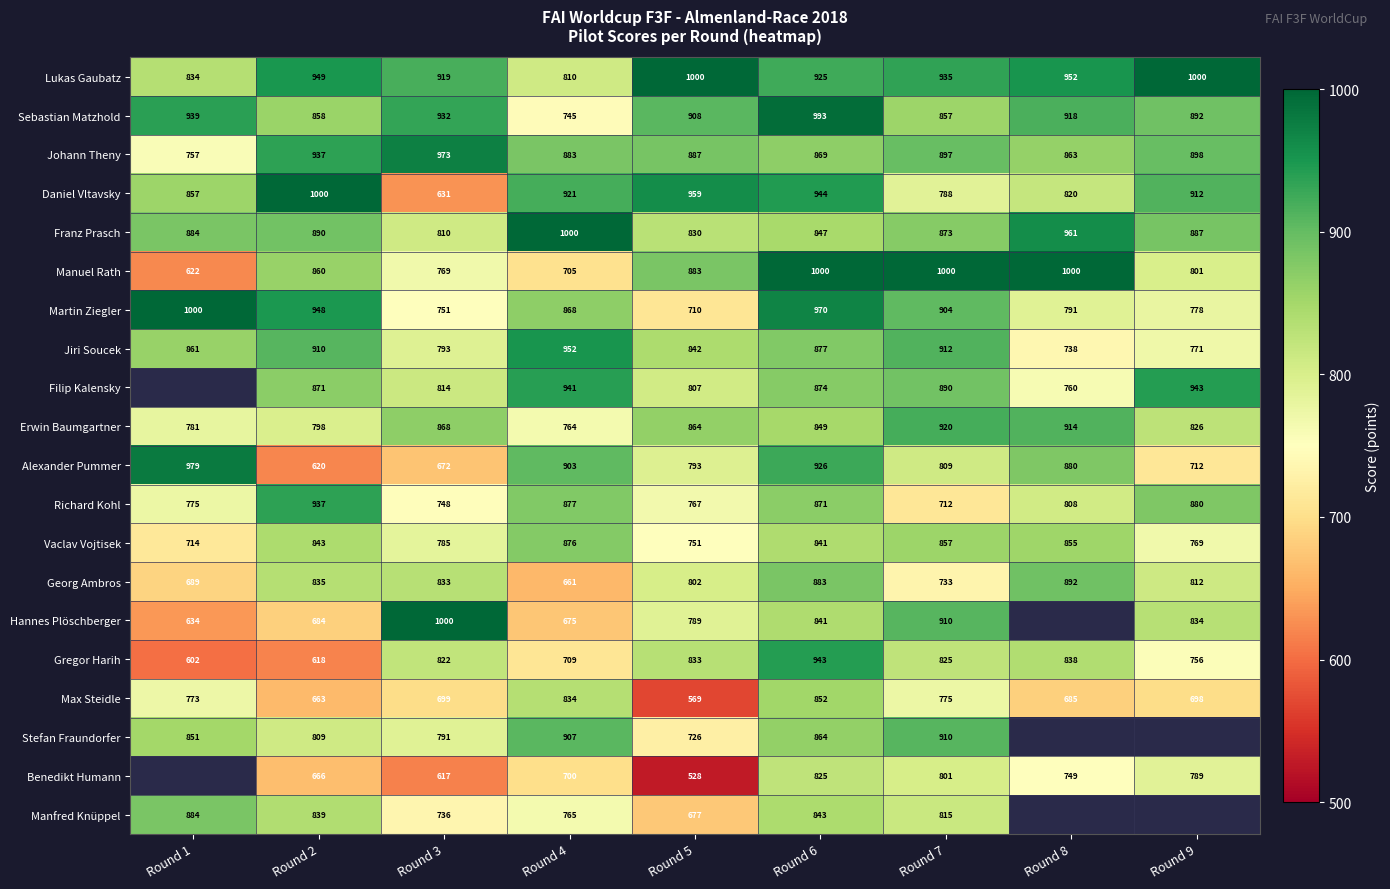

Count the number of categories in the chart.

9